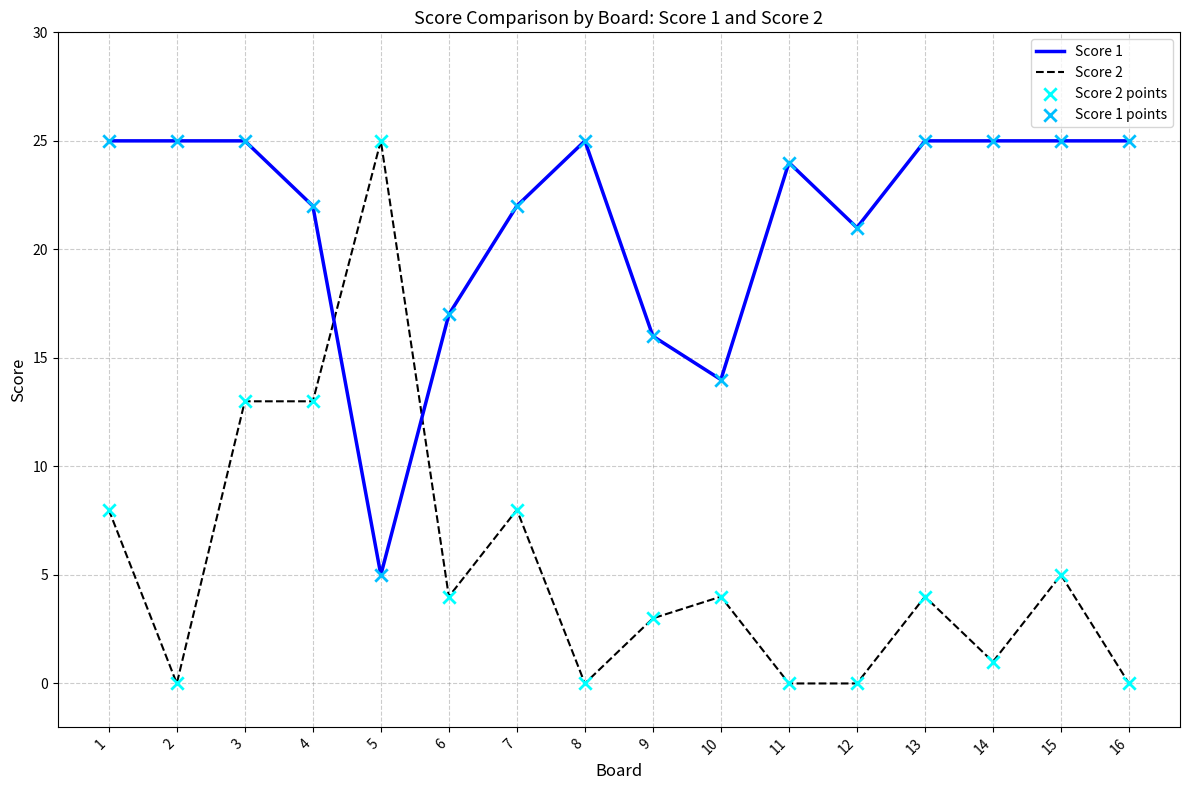

Which series has the largest range (max minus min)?

Score 2